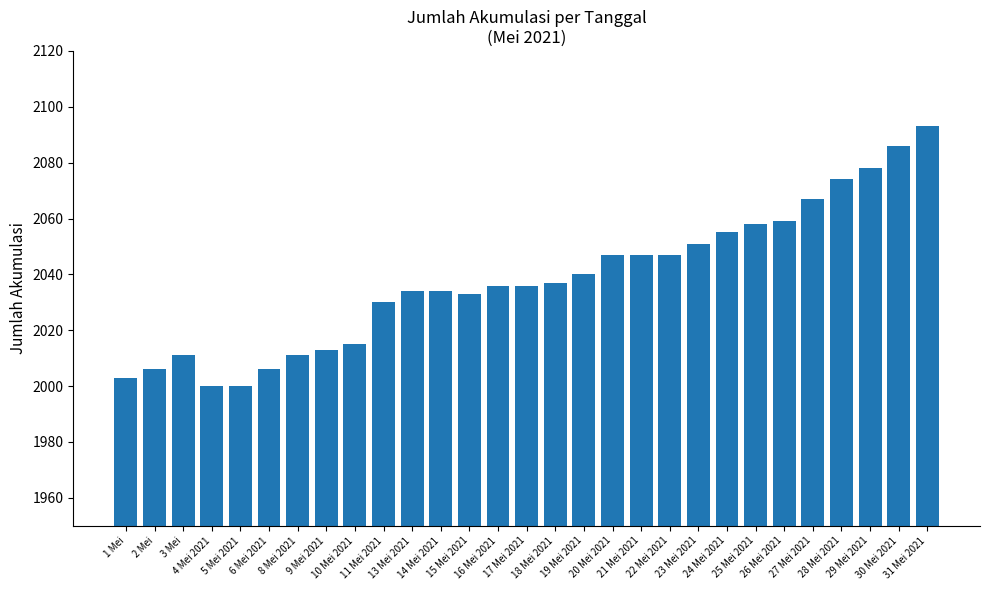

The chart shows a value of 2036 at 17 Mei 2021. True or false?

True